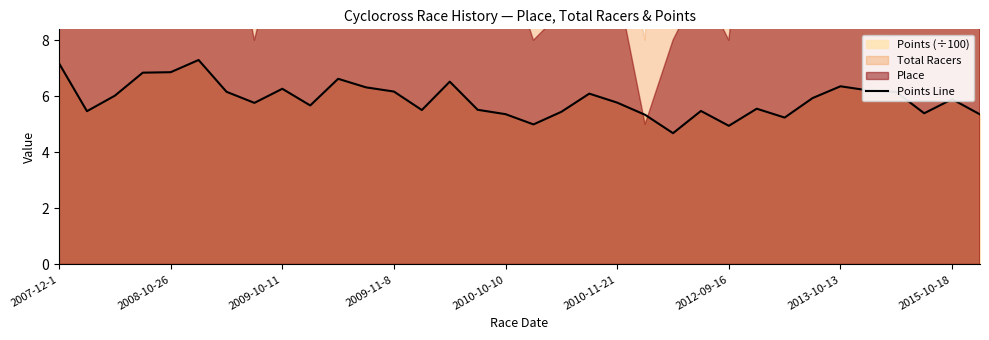

The value of Points Line at 2012-09-16 is 4.9. True or false?

True